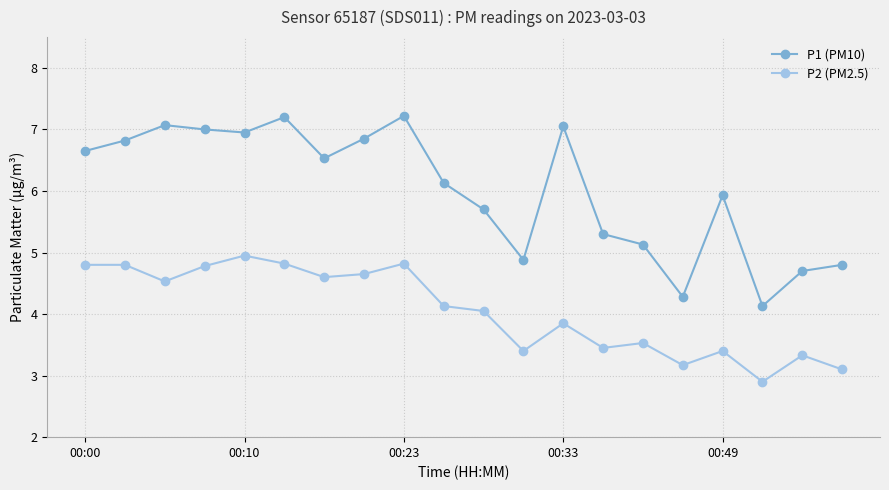

At how many categories does at least one series exceed 3?

20